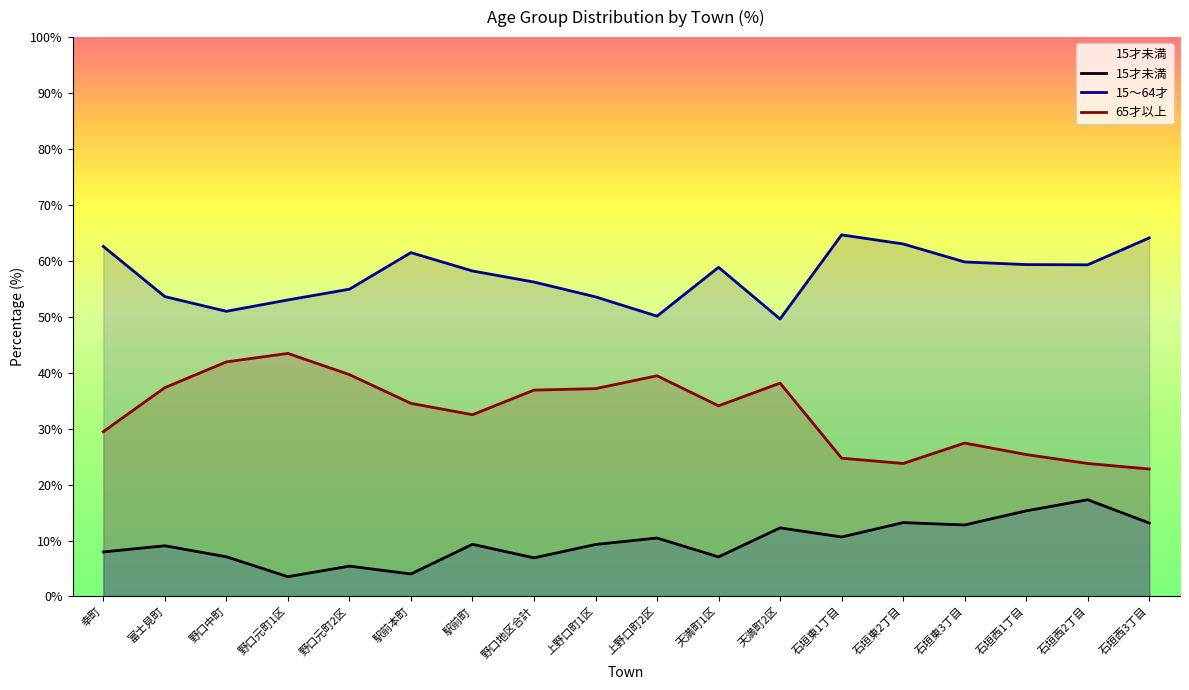

Rank the series at 石垣西1丁目 from lowest to highest value.

15才未満, 65才以上, 15～64才